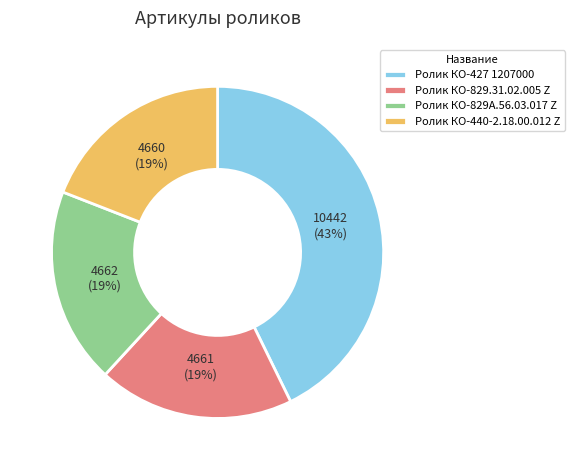

The Ролик КО-427 1207000 slice represents 48% of the pie. True or false?

False